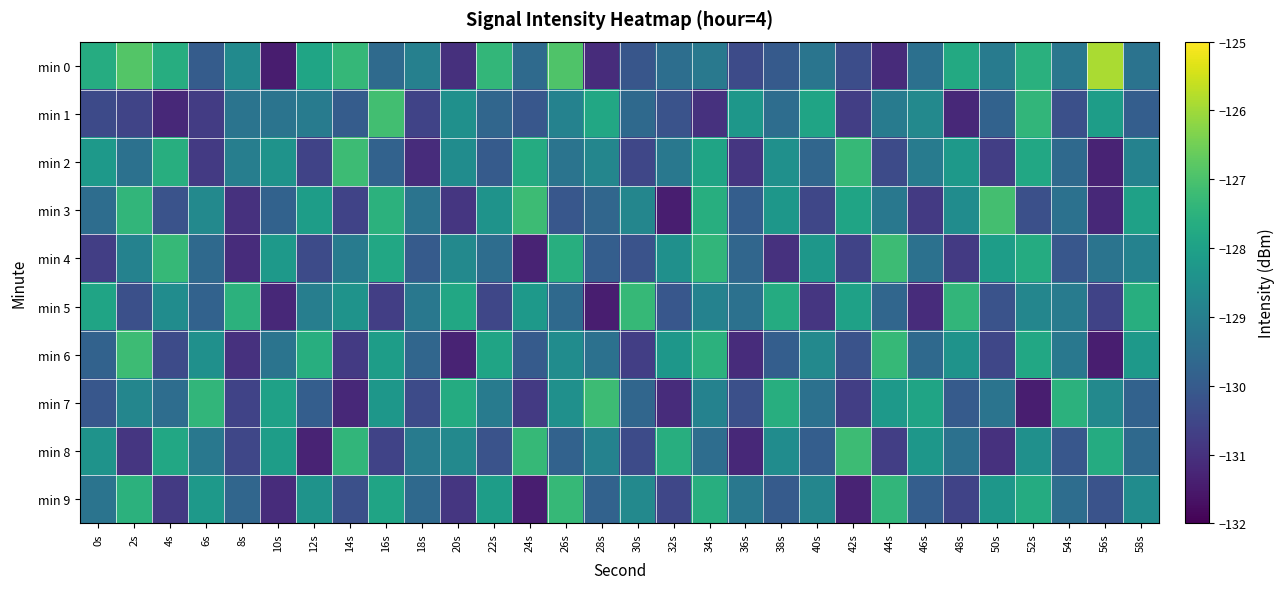

Between 4s and 24s, which series saw the biggest shift?

min 4